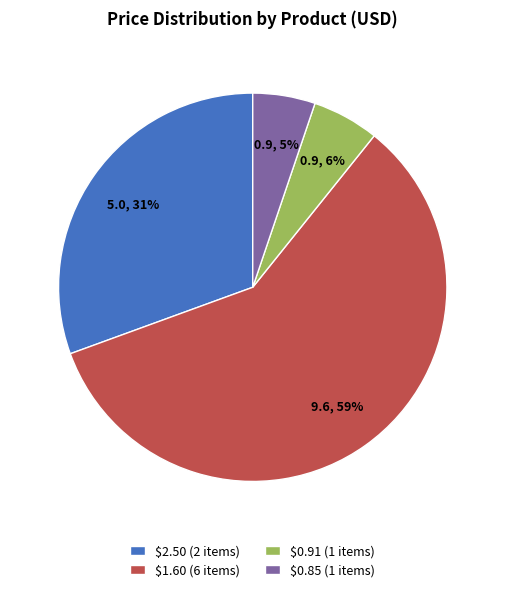

Which category accounts for the majority?

$1.60 (6 items)